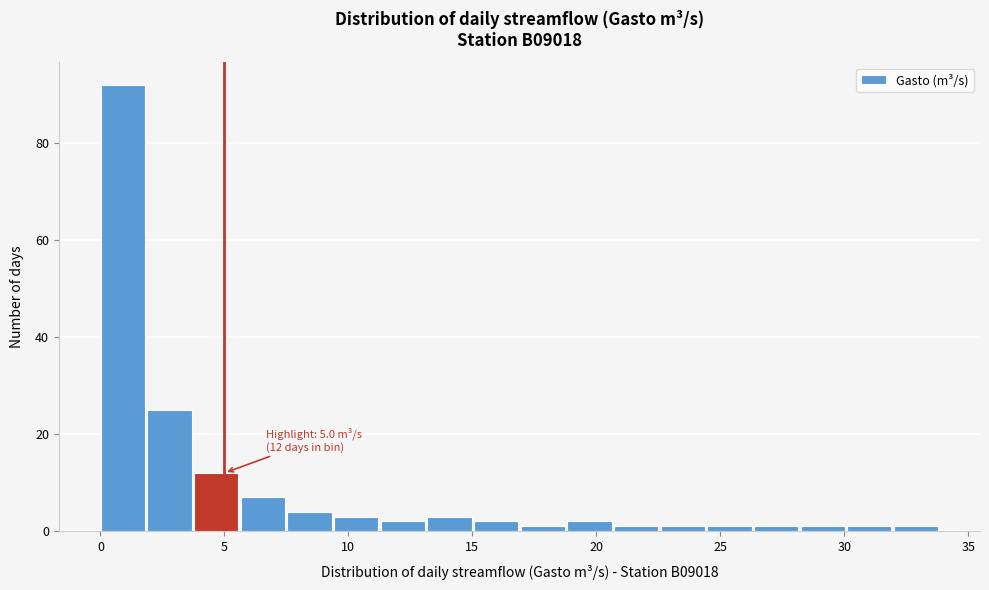

Around what value on the x-axis is the tallest bar? Give the approximate position of its centre, as read against the axis.

1.0